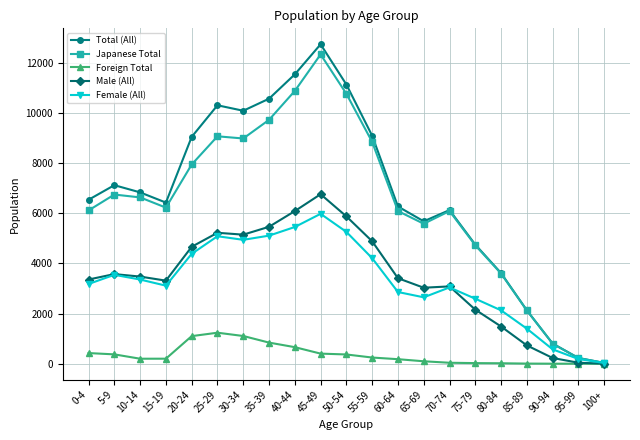

How many distinct data groups are displayed?

5